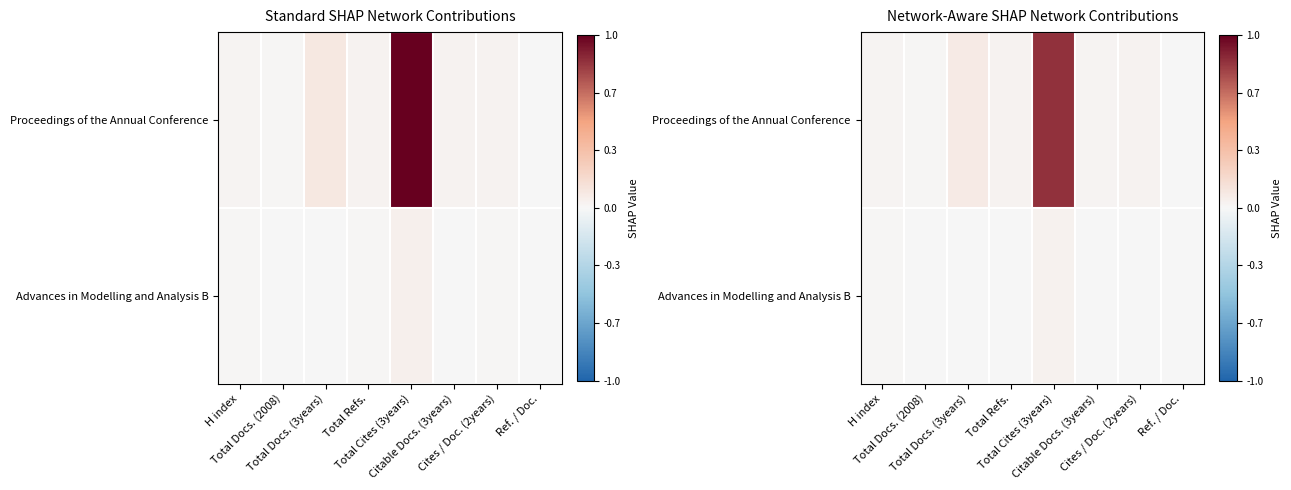

At which category is the sum across all series the highest?

Total Cites (3years)